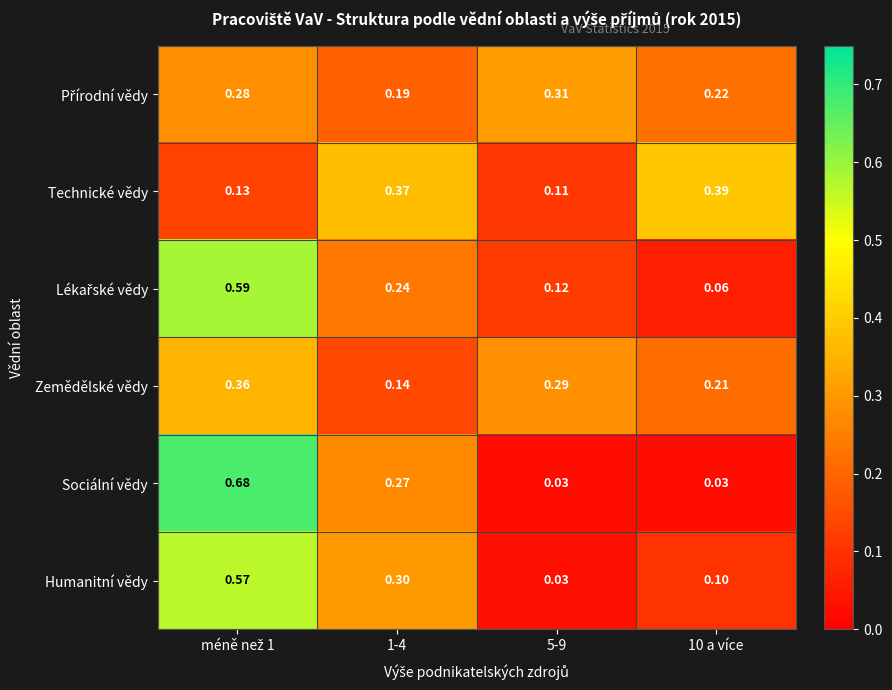

At how many categories does at least one series exceed 0?

4